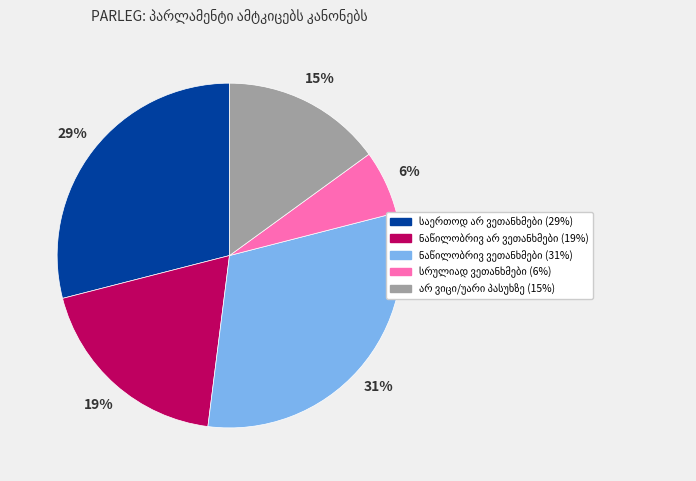

To the nearest percent, what is the difference between the largest and smallest slice percentages?

25%